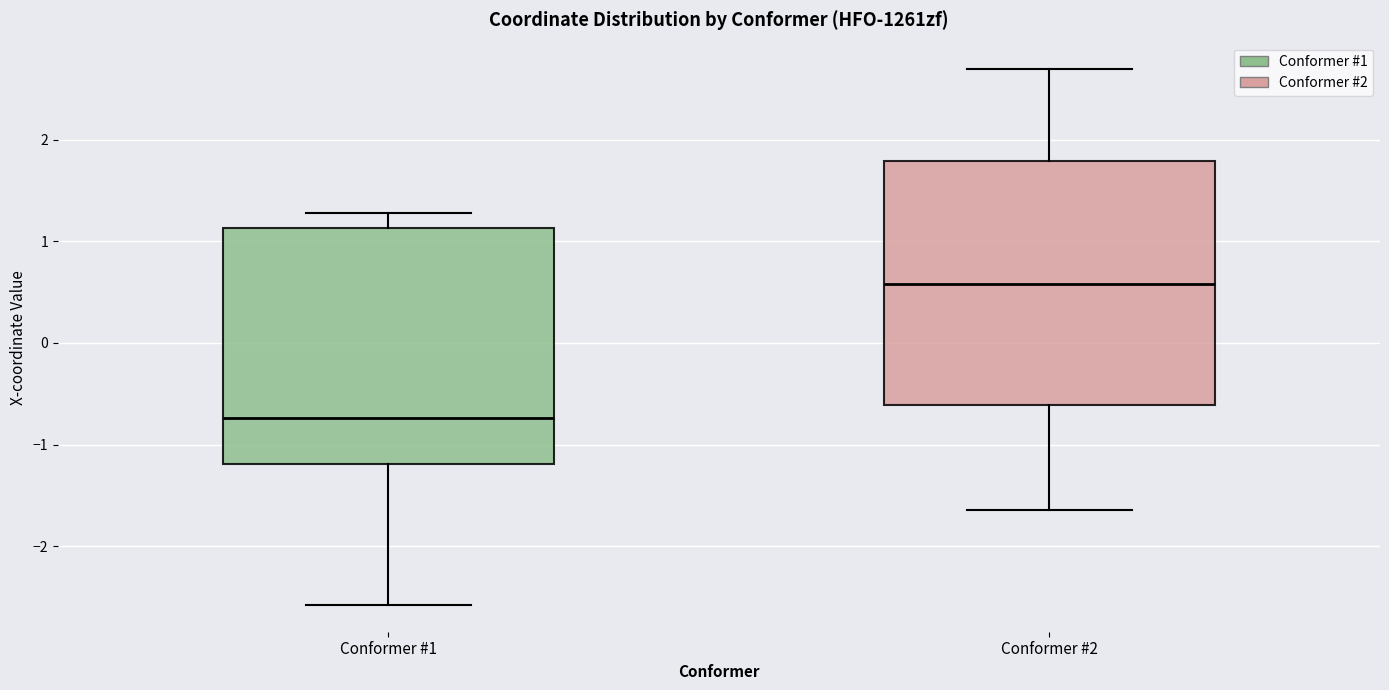

Which box's median line is the lowest?

Conformer #1